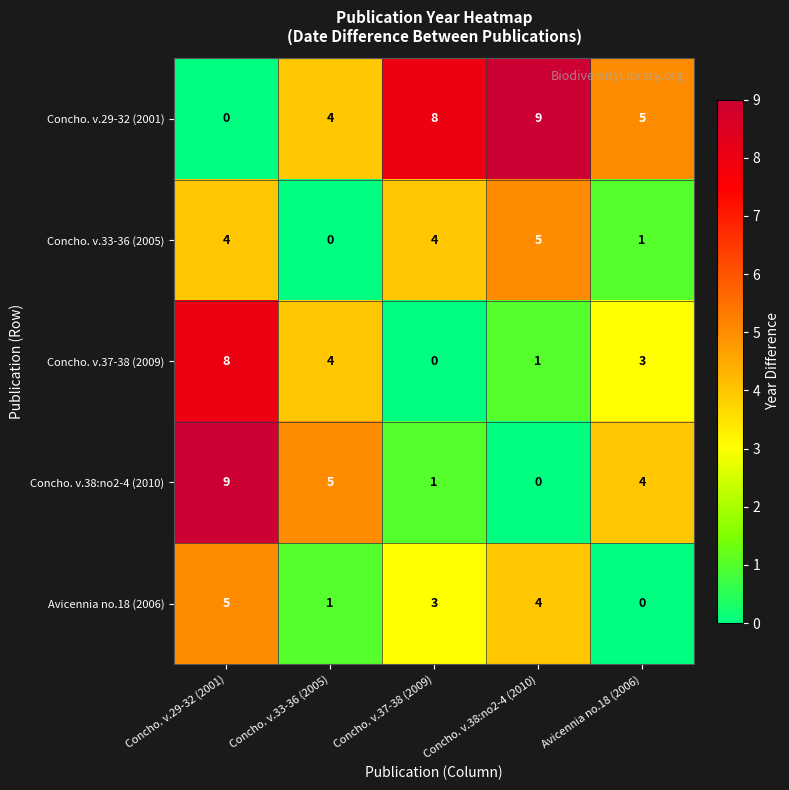

What is the maximum value shown in the chart?

9